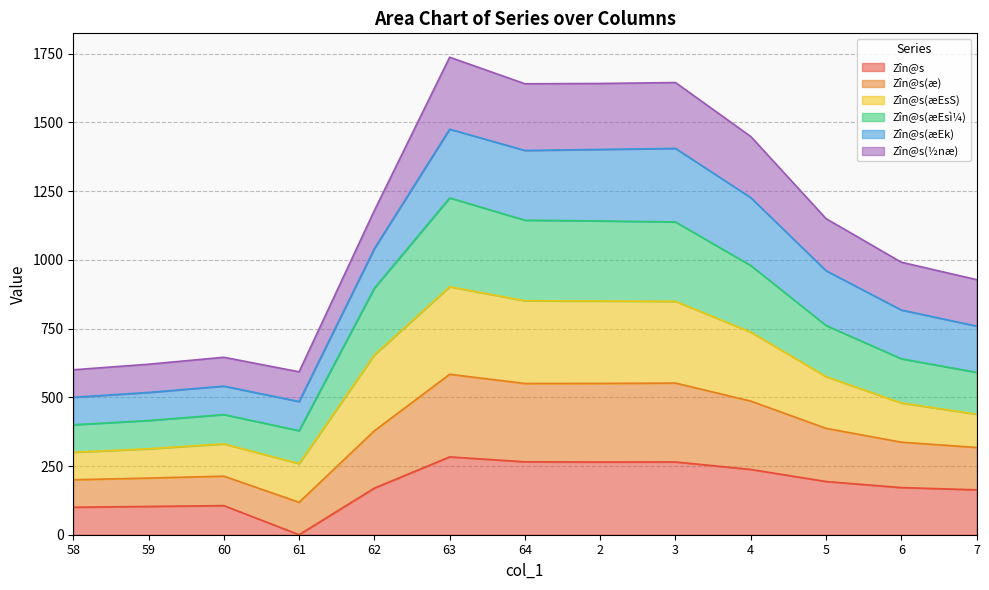

What is the total value across all series at 58?

600.0